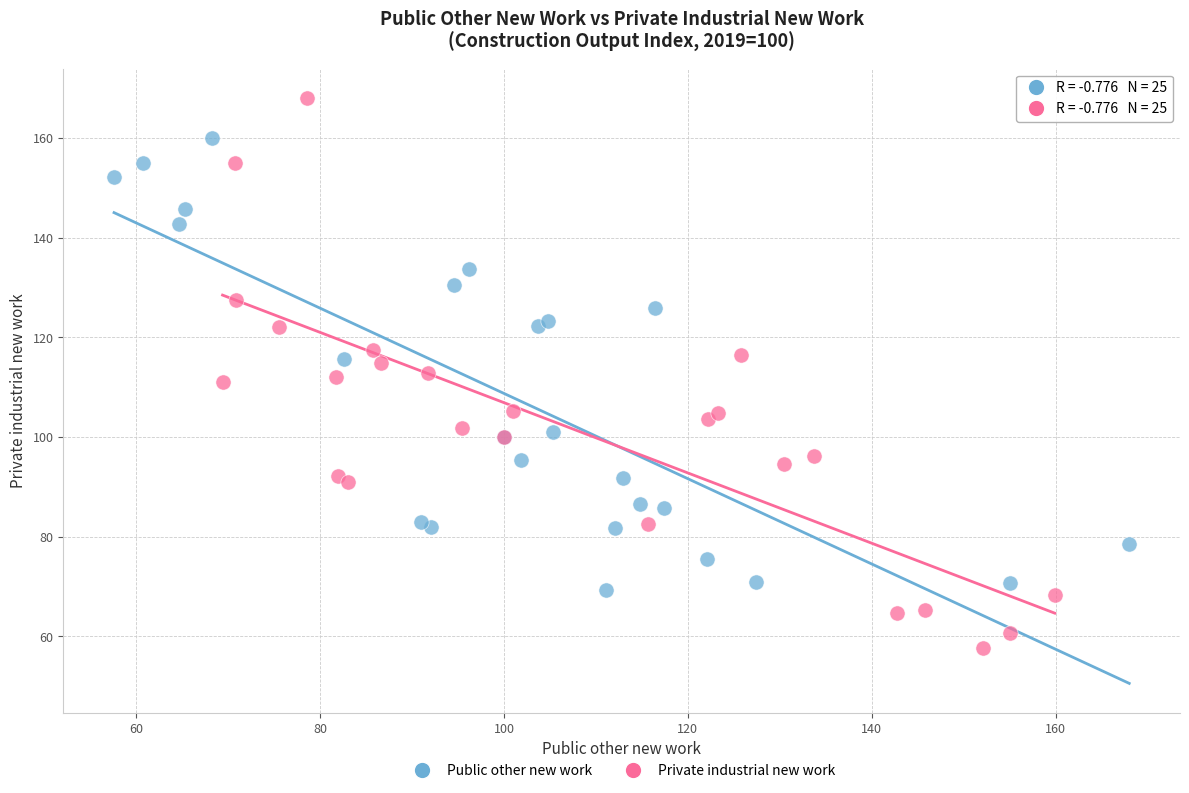

Which series has the widest spread of Y values?

Private industrial new work